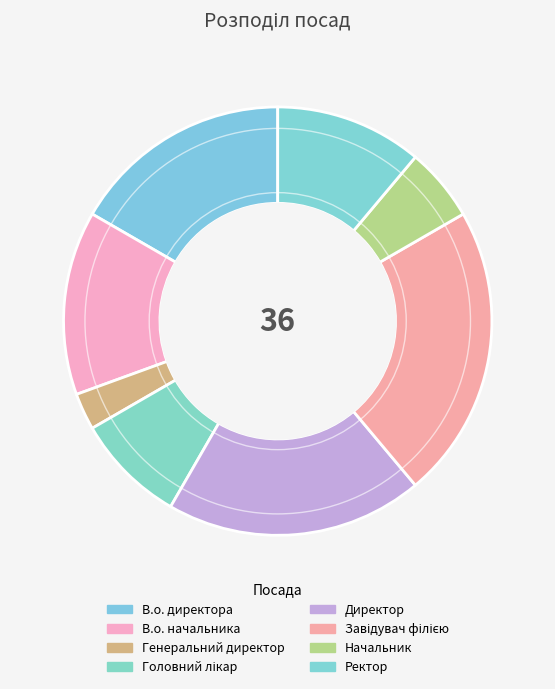

What is the change in value from В.о. начальника to Ректор?

-1